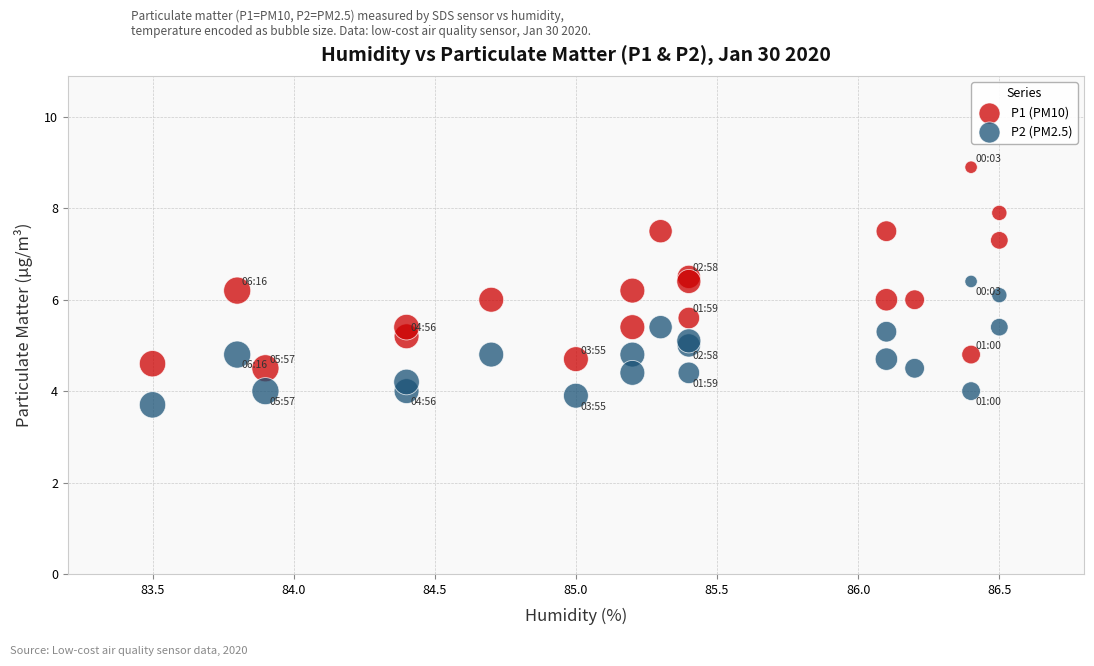

Which series contains the lowest Y value?

P2 (PM2.5)